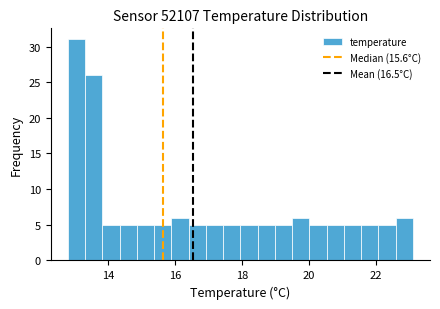

Read against the x-axis, roughly where is the centre of the tallest bar?

13.0